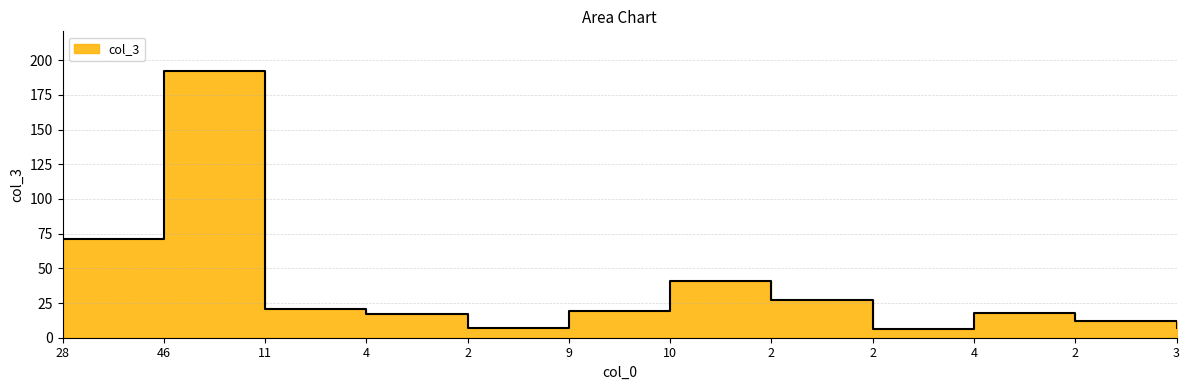

Is it true that the value at 2 is 7?

True